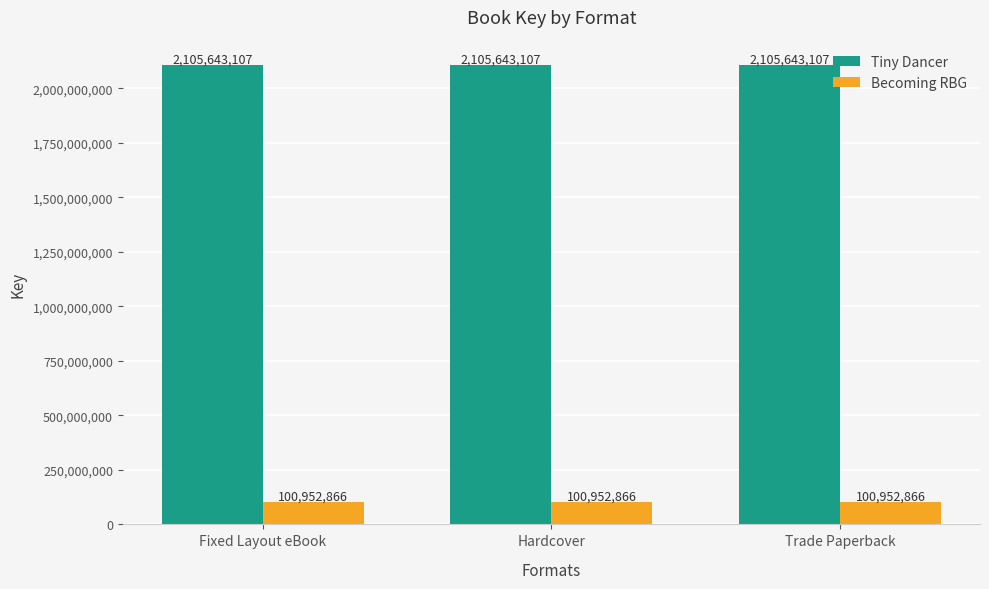

How many series are shown in this chart?

2